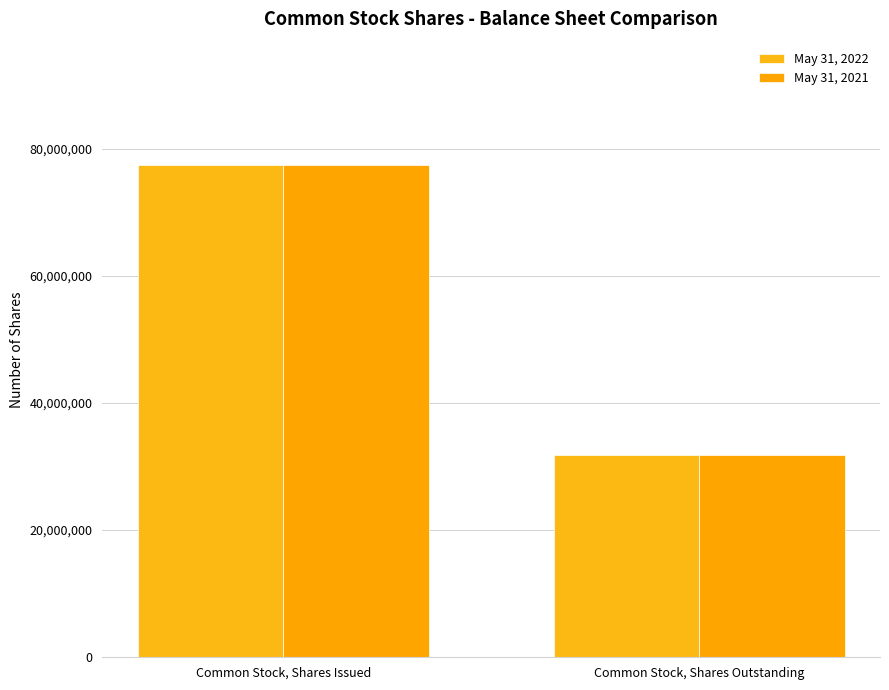

What is the sum of the May 31, 2021 values at Common Stock, Shares Issued and Common Stock, Shares Outstanding?

109245746